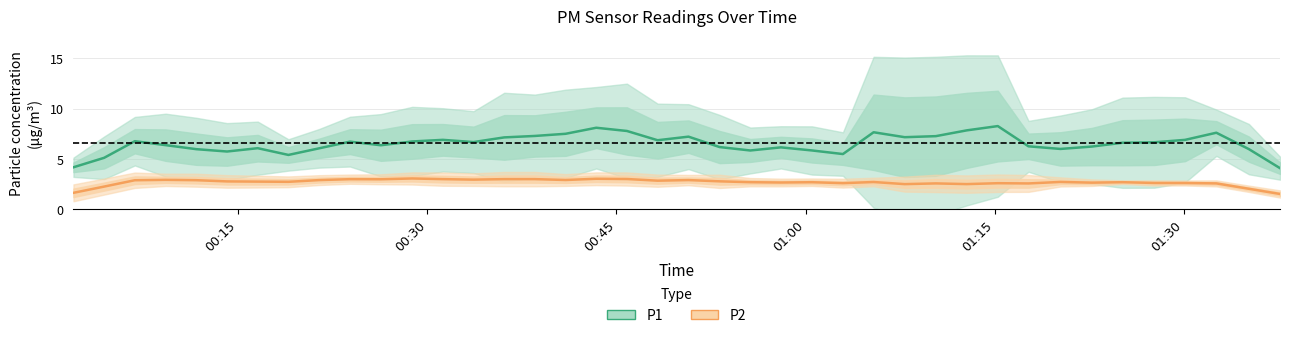

List the series in order of their peak value, highest first.

P1, P2